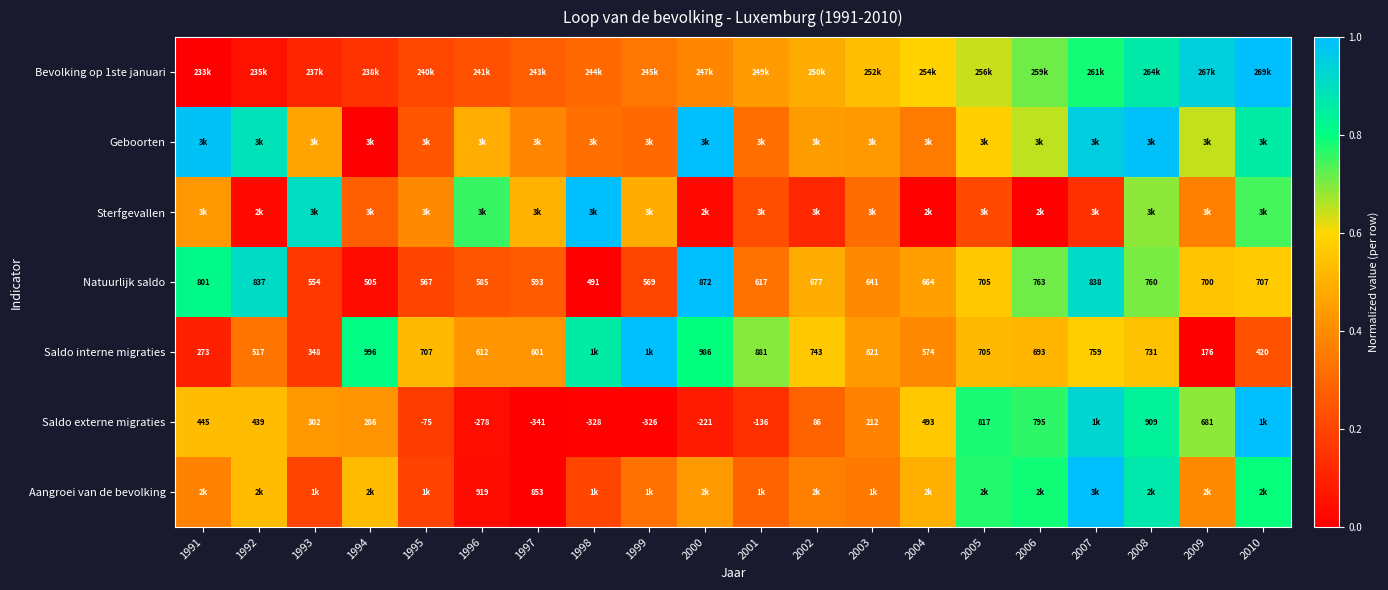

Is it true that Saldo externe migraties equals 0.0 at 1997?

True